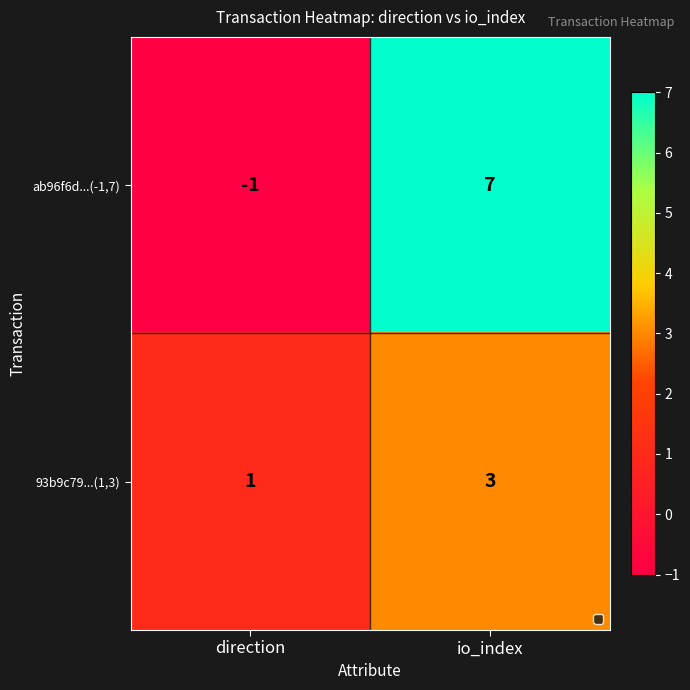

Which series has the widest spread of values?

ab96f6d...(-1,7)